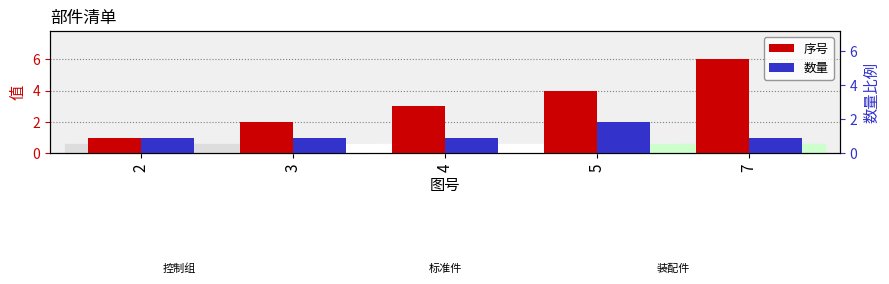

Which series has the widest spread of values?

序号